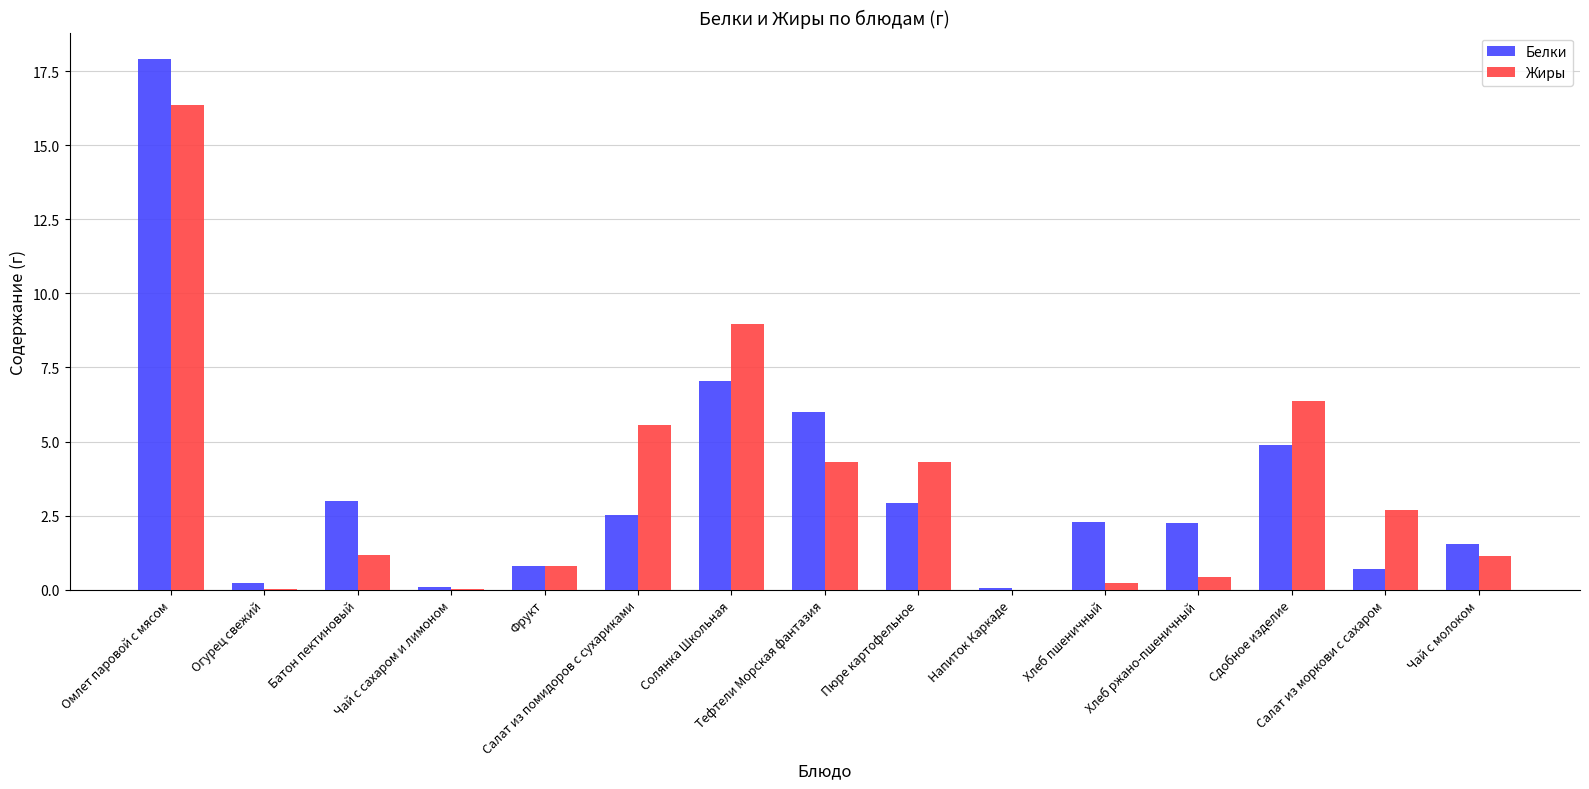

How many groups of bars are there?

15